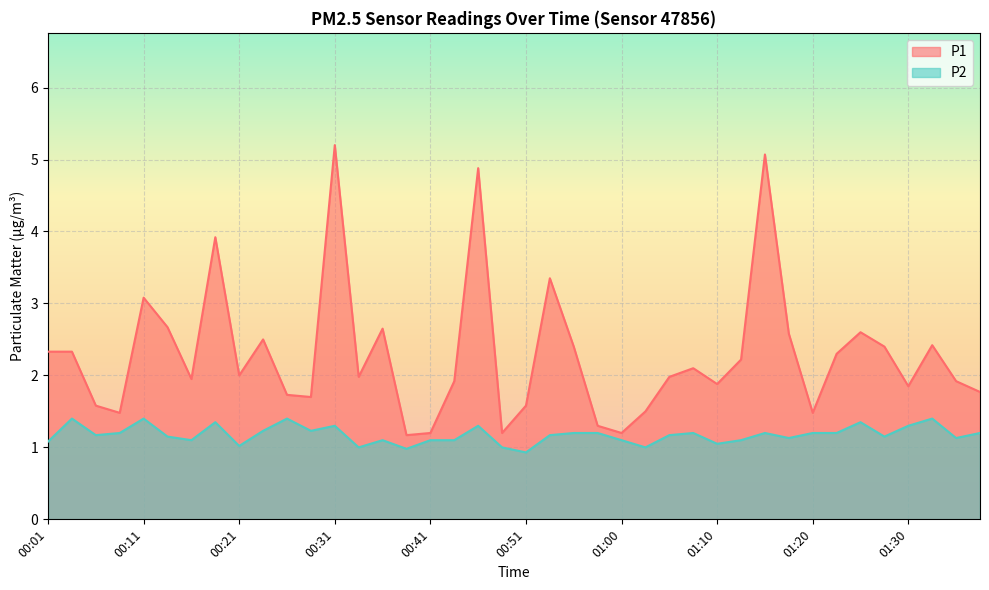

How many series are shown in this chart?

2